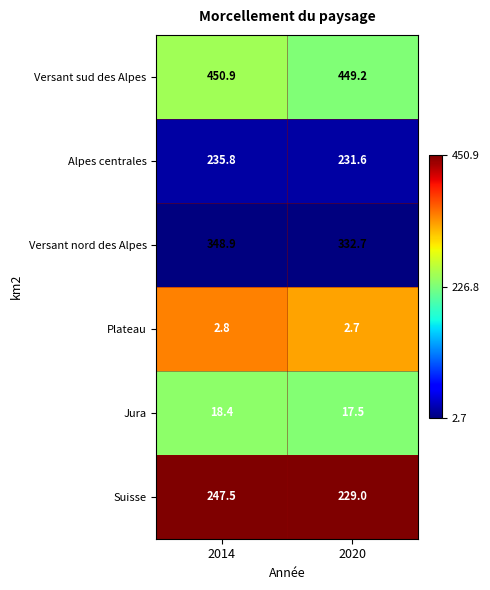

The value of Versant sud des Alpes at 2014 is 758.4. True or false?

False